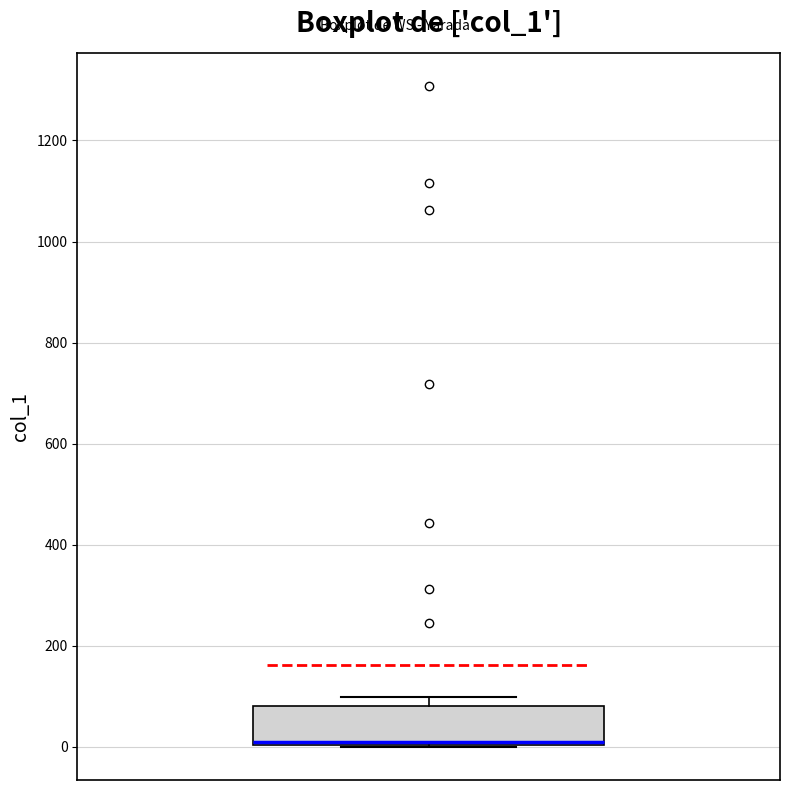

Where is the lower edge of the box on the y-axis? The values are not printed on the chart, so give them approximately, as read against the axis.

0